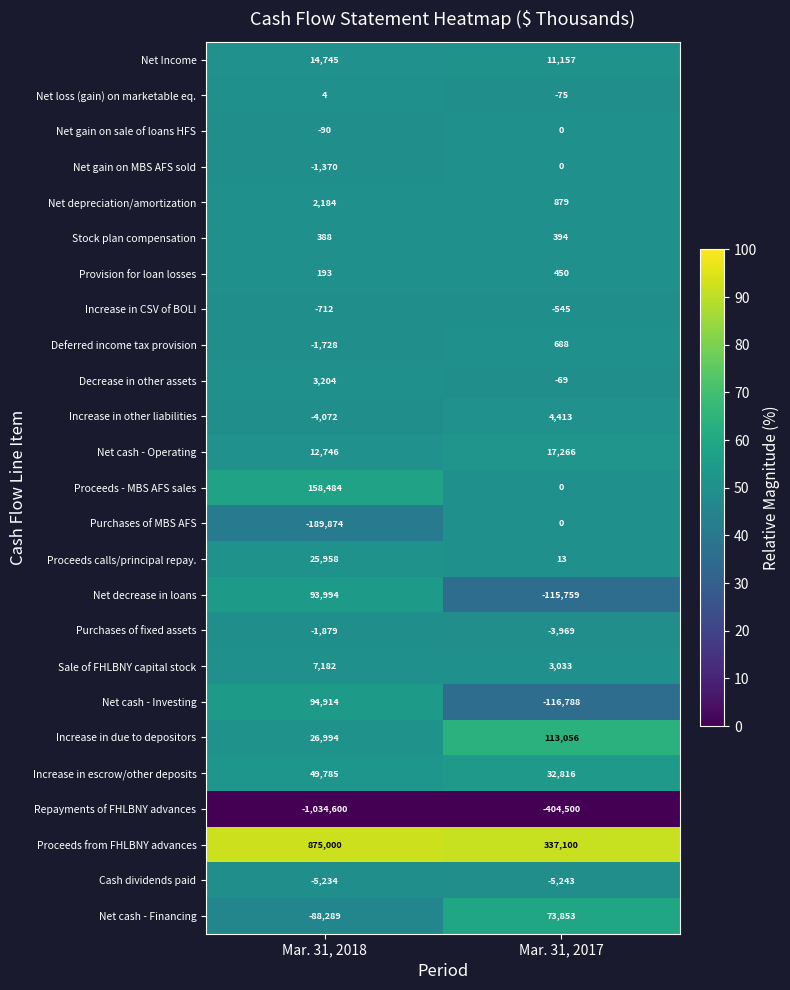

What is the highest value of the Increase in other liabilities series?

4413